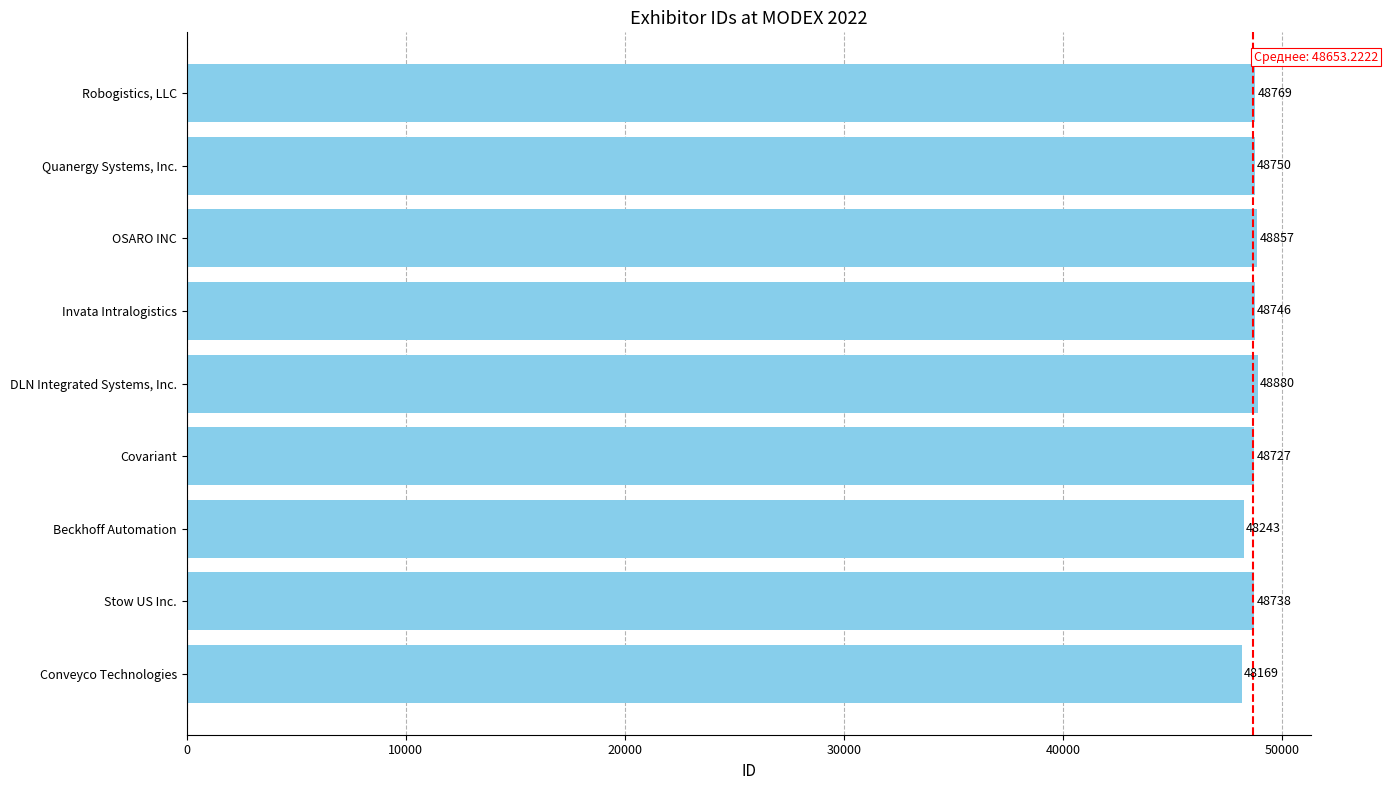

Count the number of categories in the chart.

9